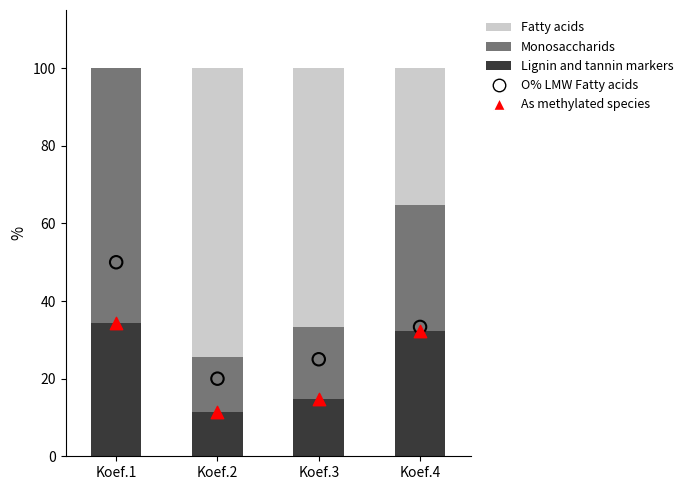

Which series reaches the maximum Y coordinate?

Fatty acids